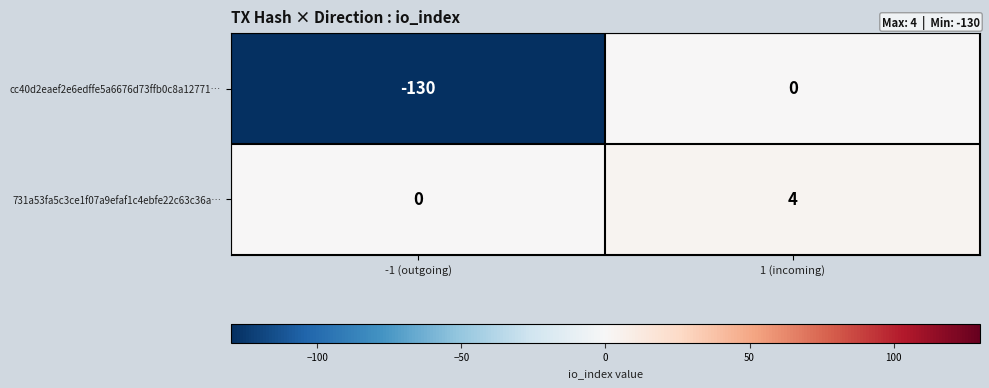

What is the difference between the maximum and minimum values in the cc40d2eaef2e6edffe5a6676d73ffb0c8a12771… series?

130